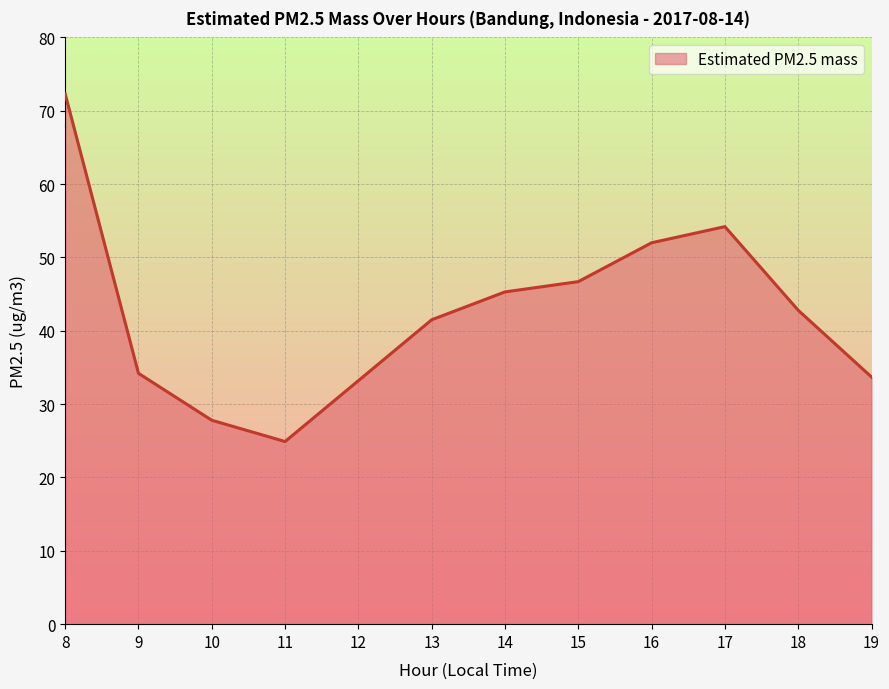

What is the smallest value displayed?

24.9